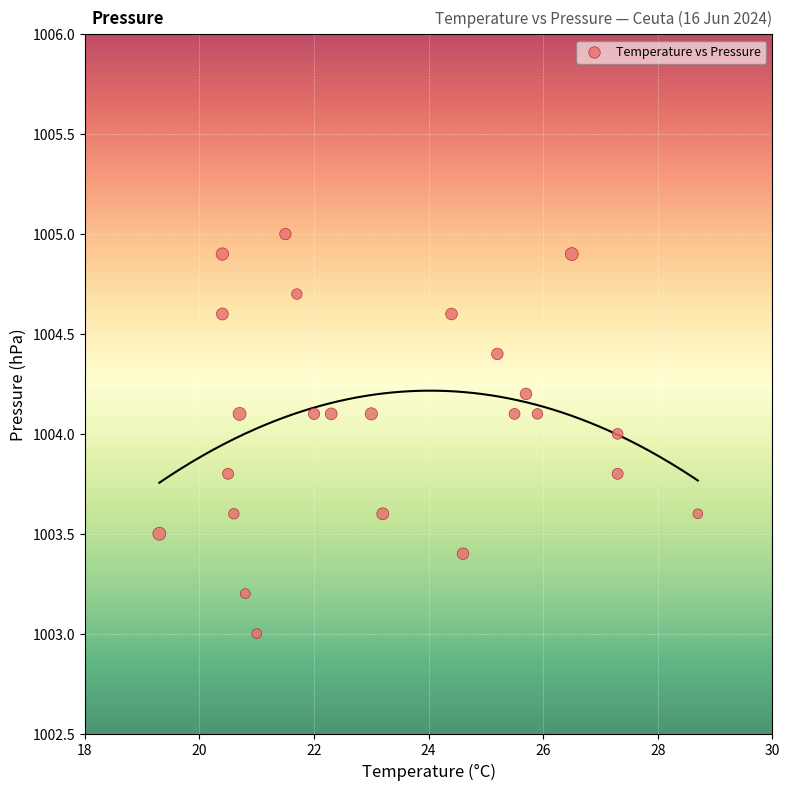

What is the range of X values (max minus min)?

9.4